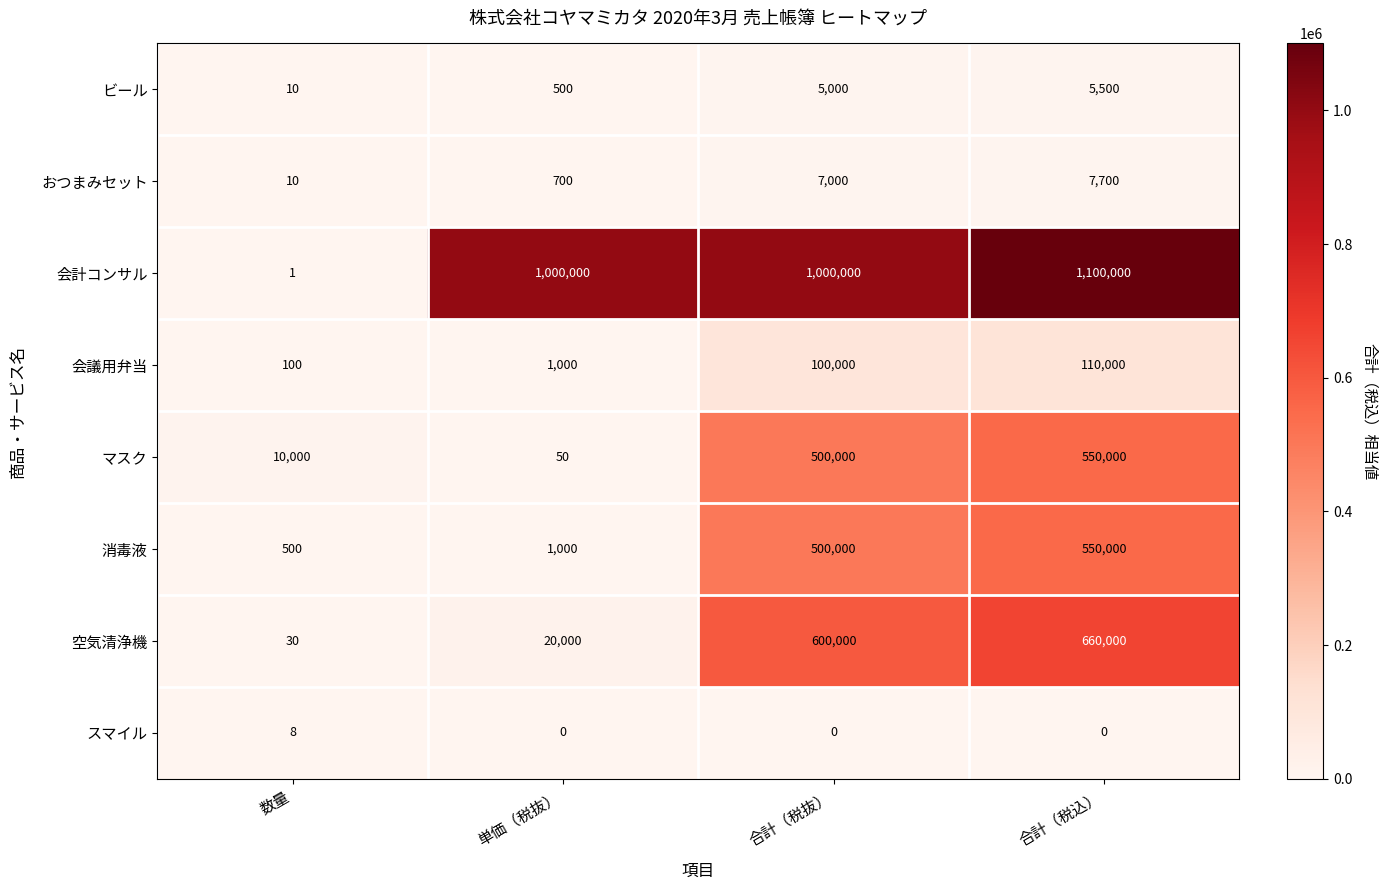

Is it true that スマイル equals 0 at 合計（税込）?

True